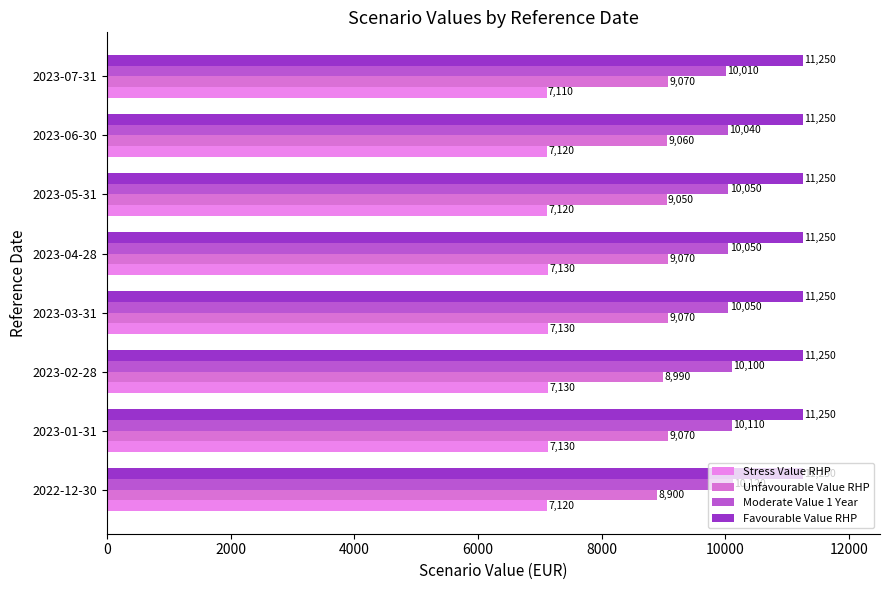

How many groups of bars are there?

8